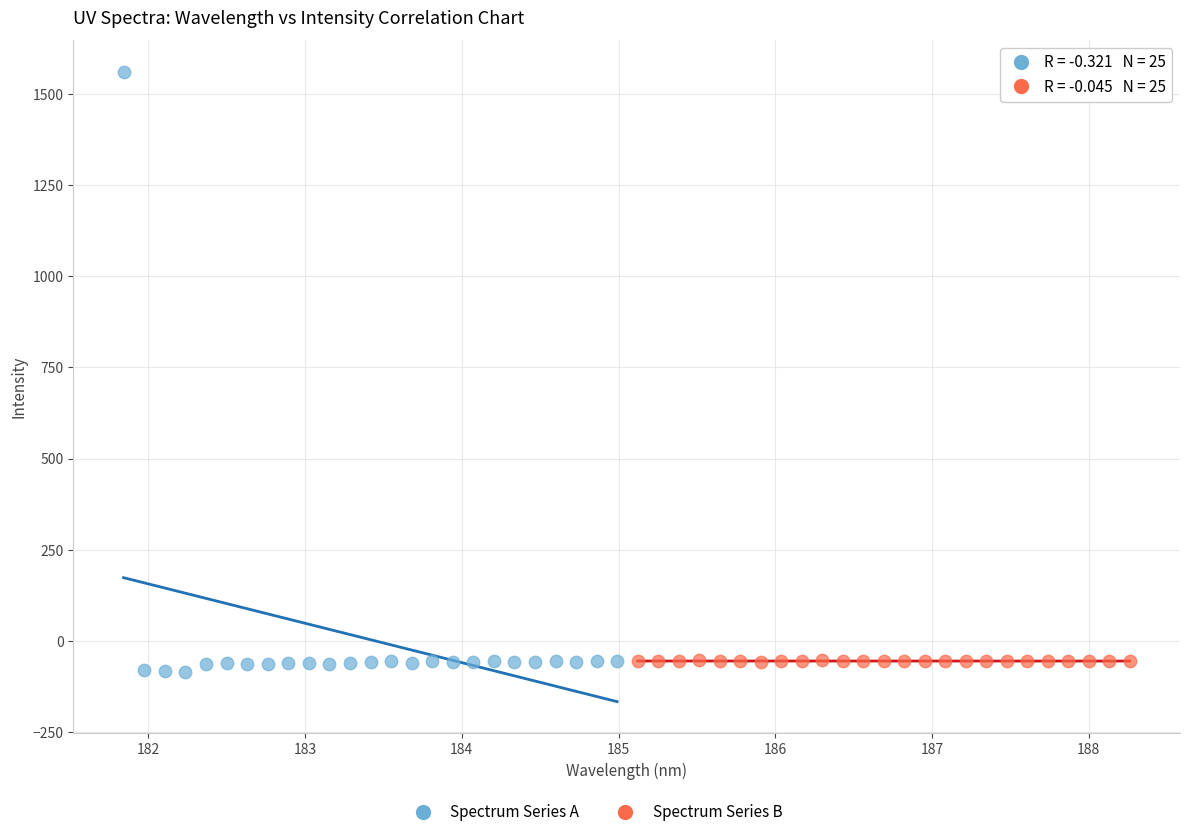

Which series has the largest Y range (max minus min)?

Spectrum Series A